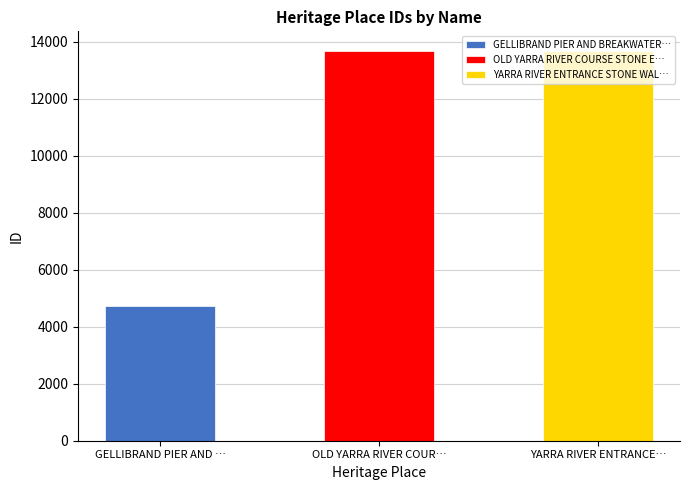

Rank the categories by value from lowest to highest.

GELLIBRAND PIER AND BREAKWATER PIER, OLD YARRA RIVER COURSE STONE EMBANKMENTS, YARRA RIVER ENTRANCE STONE WALL WESTERN